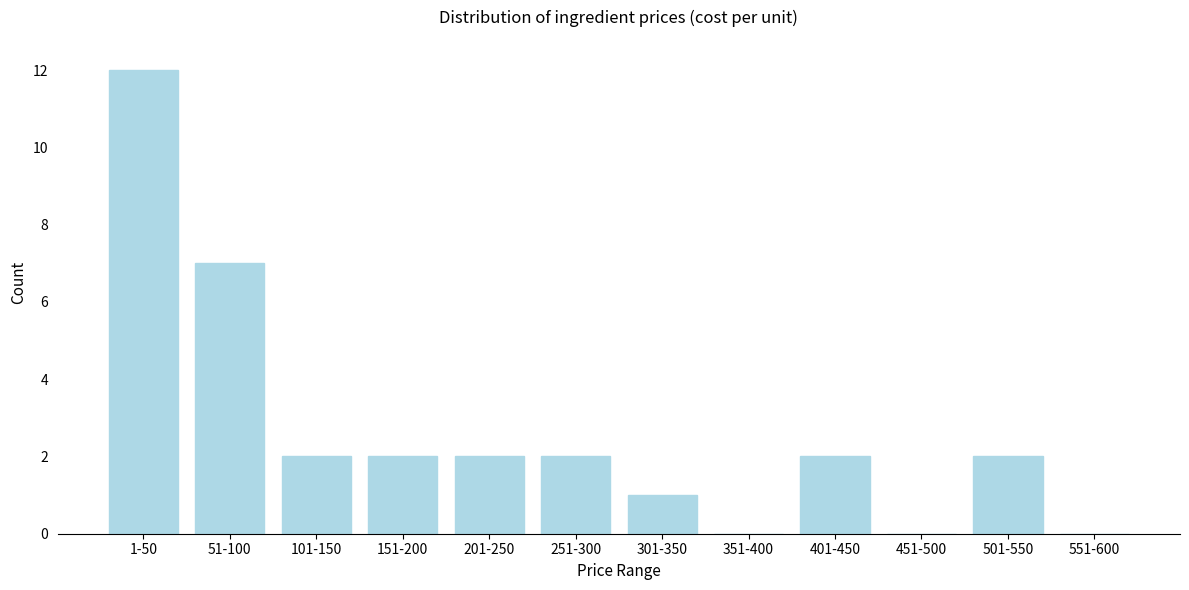

Reading left to right, extract all data points from this chart.

1-50=12	51-100=7	101-150=2	151-200=2	201-250=2	251-300=2	301-350=1	351-400=0	401-450=2	451-500=0	501-550=2	551-600=0